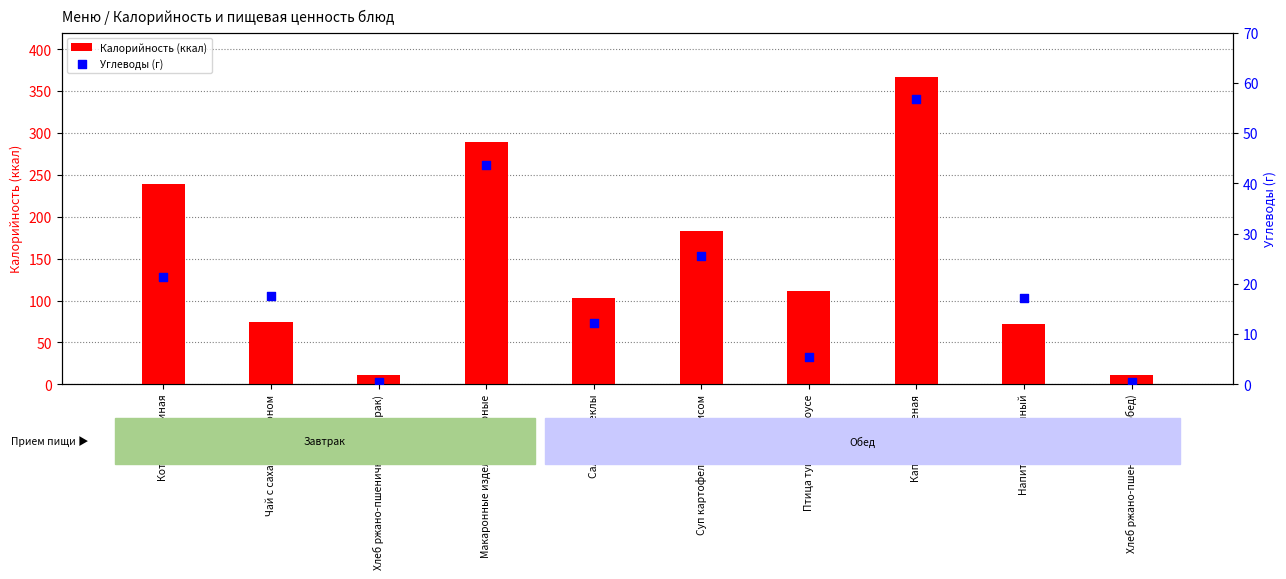

What are all the series names shown in the legend?

Калорийность (ккал), Углеводы (г)